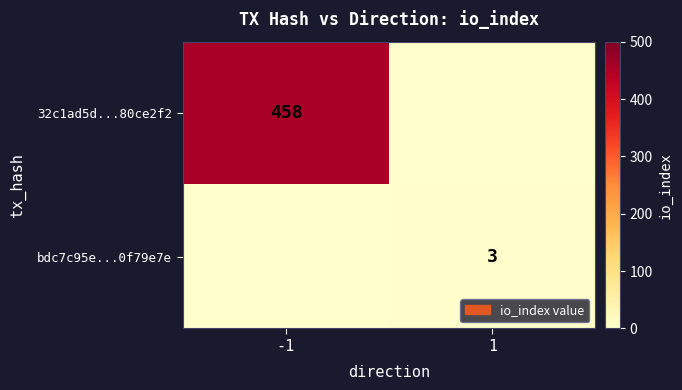

The 32c1ad5d...80ce2f2 series shows 458 at -1. True or false?

True